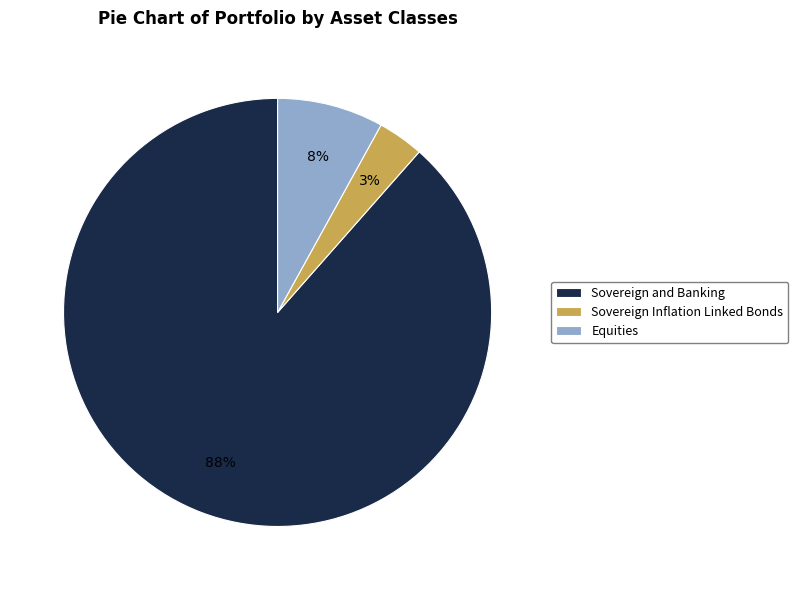

What percentage is the Equities slice, to the nearest percent?

8%